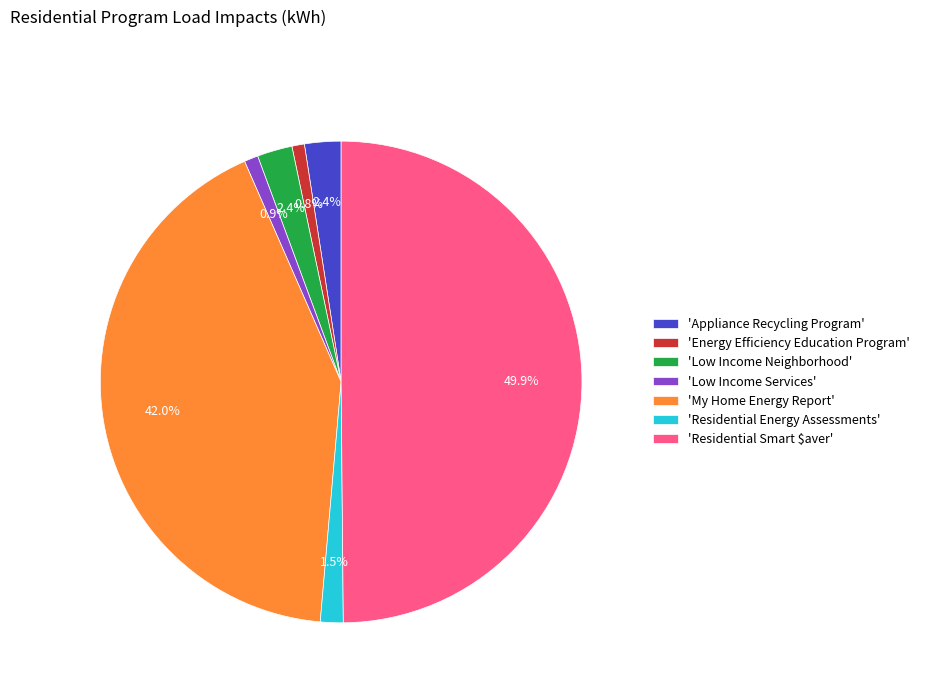

Combined, do 'Energy Efficiency Education Program' and 'Residential Energy Assessments' account for over 50%?

No